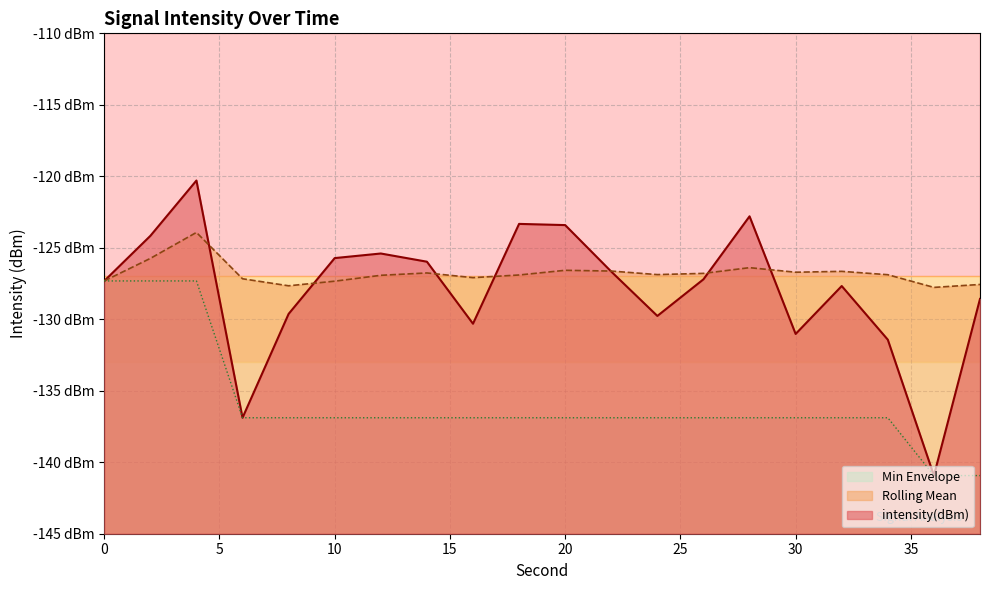

Read the rolling_mean value at 2.

-125.7